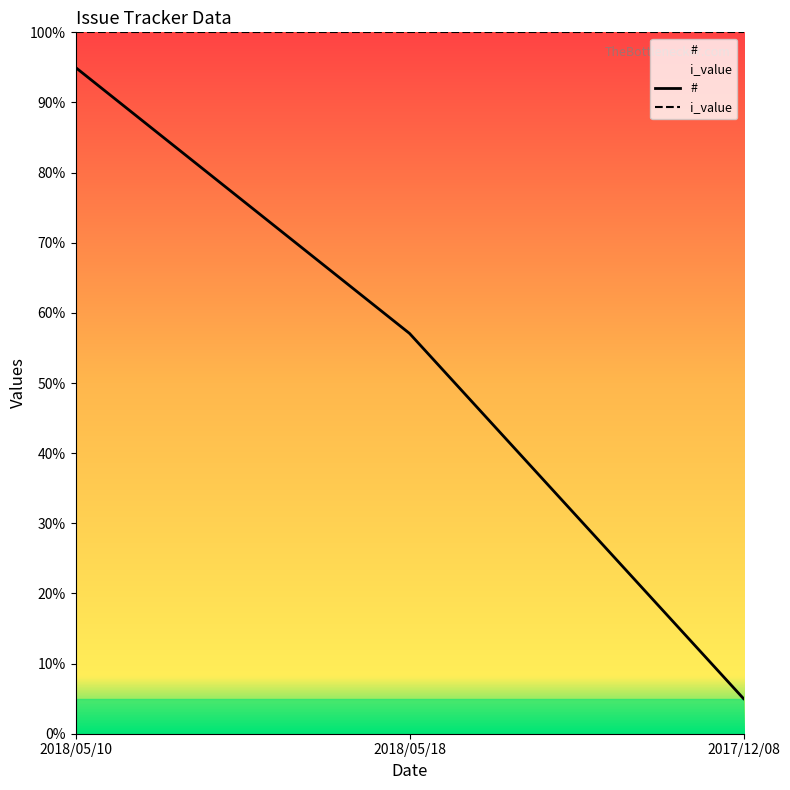

Rank the categories by value from highest to lowest.

2018/05/10, 2018/05/18, 2017/12/08